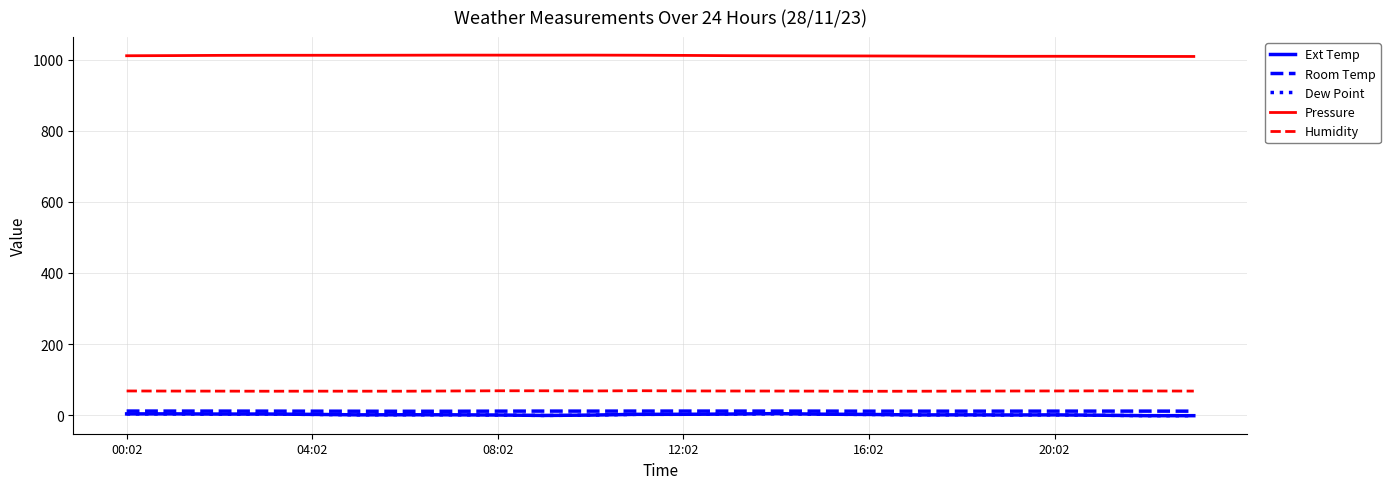

What is the greatest value displayed?

1012.8